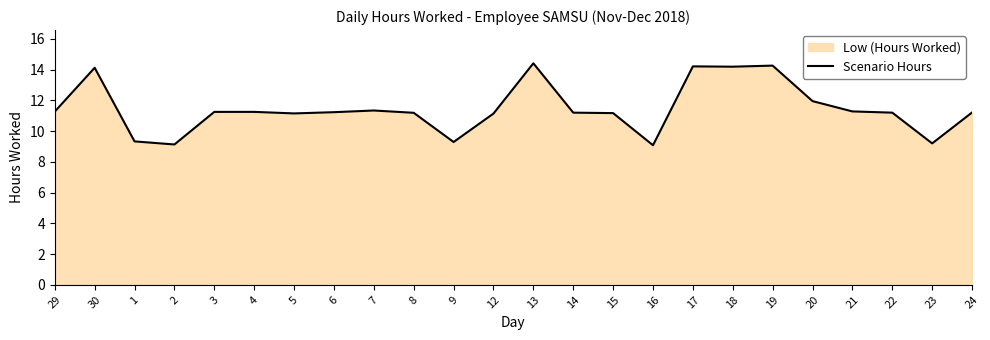

How many points are lower than both their immediate neighbors (excluding endpoints)?

6